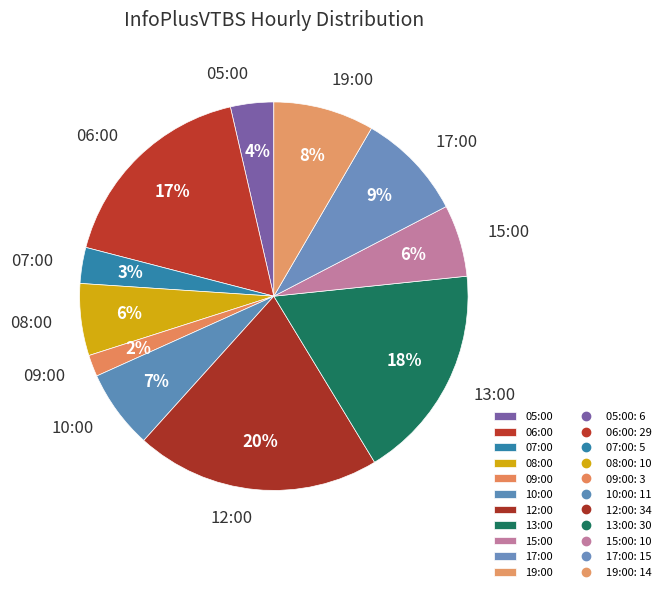

Between 09:00 and 07:00, which is larger?

07:00